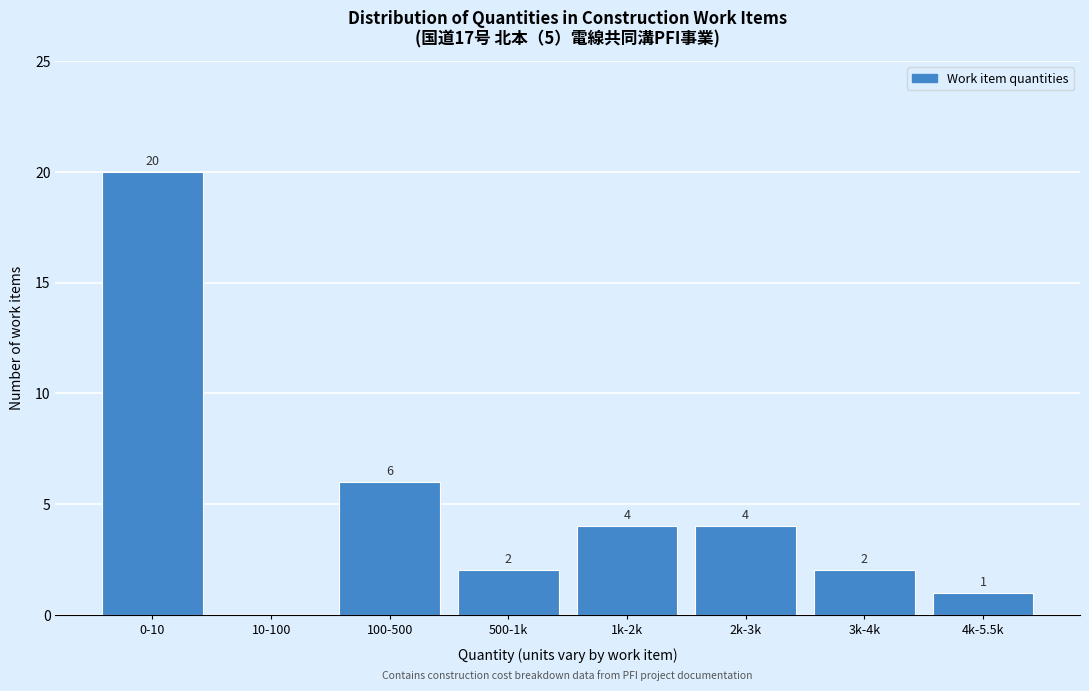

Reading right to left, what are all the values shown in this chart?

4k-5.5k=1	3k-4k=2	2k-3k=4	1k-2k=4	500-1k=2	100-500=6	10-100=0	0-10=20